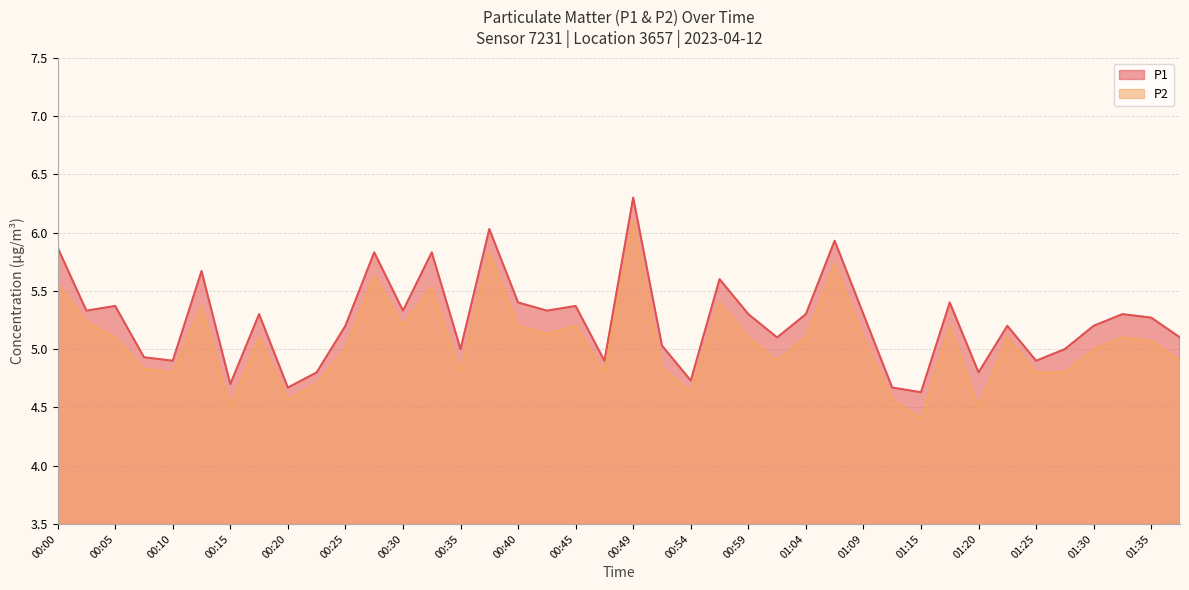

Is the value of P1 at 00:49 greater than the value of P2 at 00:42?

Yes